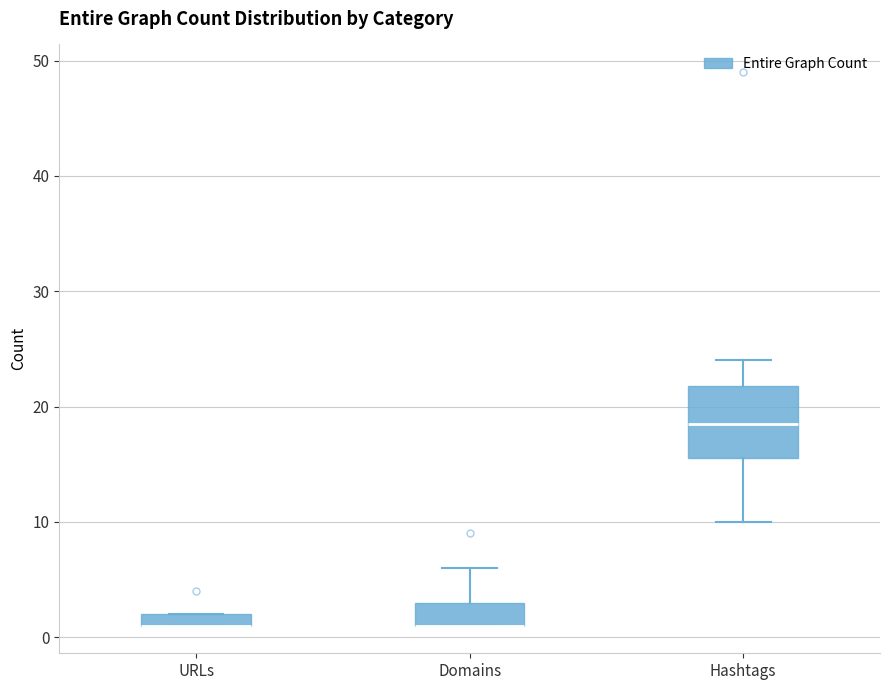

Comparing the boxes themselves (not the whiskers), which one is the tallest?

Hashtags